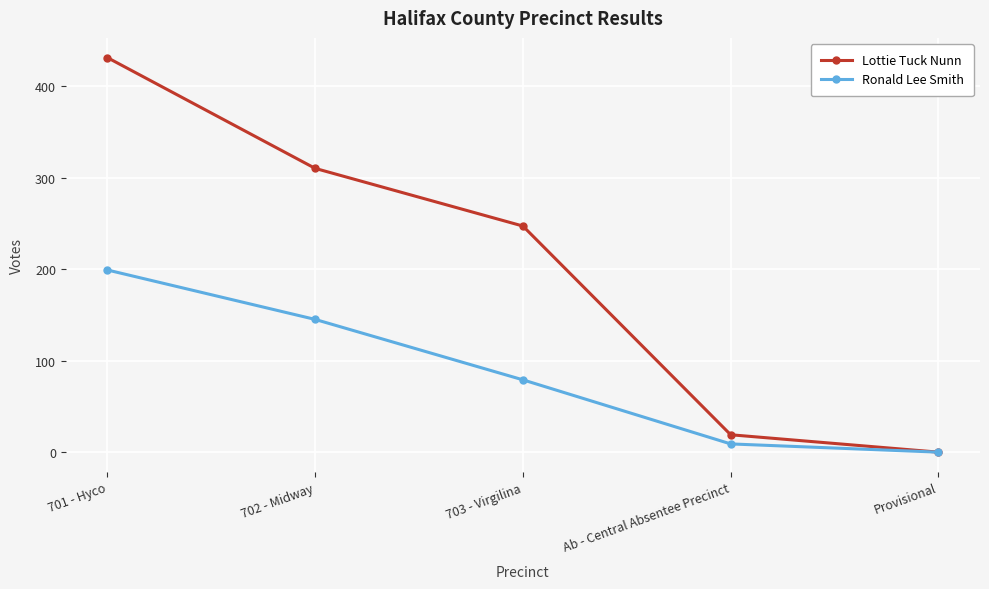

Does the chart display data point markers on the line(s)?

Yes